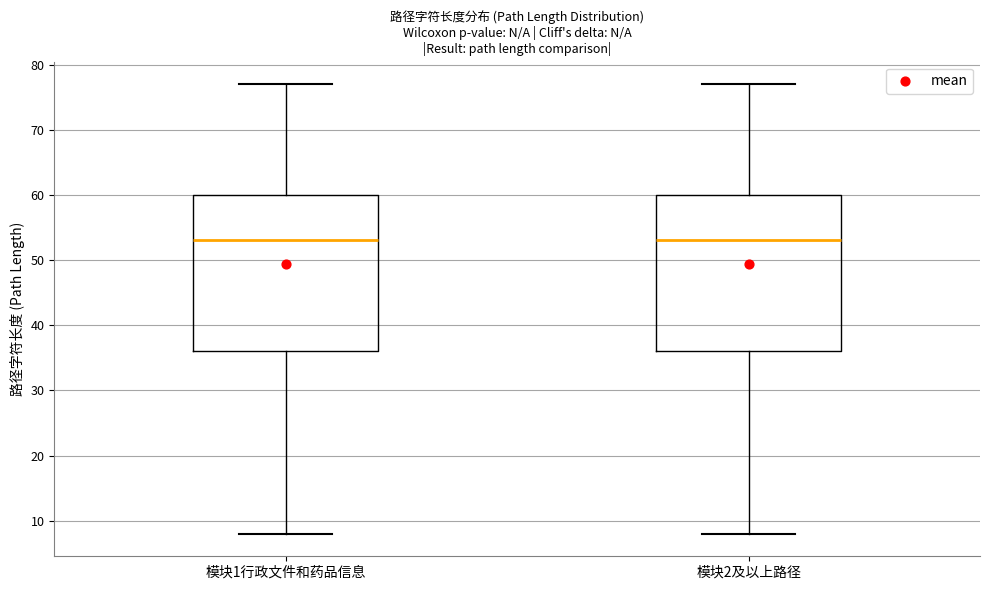

Reading left to right, read every box against the y-axis: the position of its median line, the range the box covers, and the ends of its whiskers. The values are not printed on the chart, so give them approximately, as read against the axis.

模块1行政文件和药品信息: median 53, box 36 to 60, whiskers 8 to 77
模块2及以上路径: median 53, box 36 to 60, whiskers 8 to 77